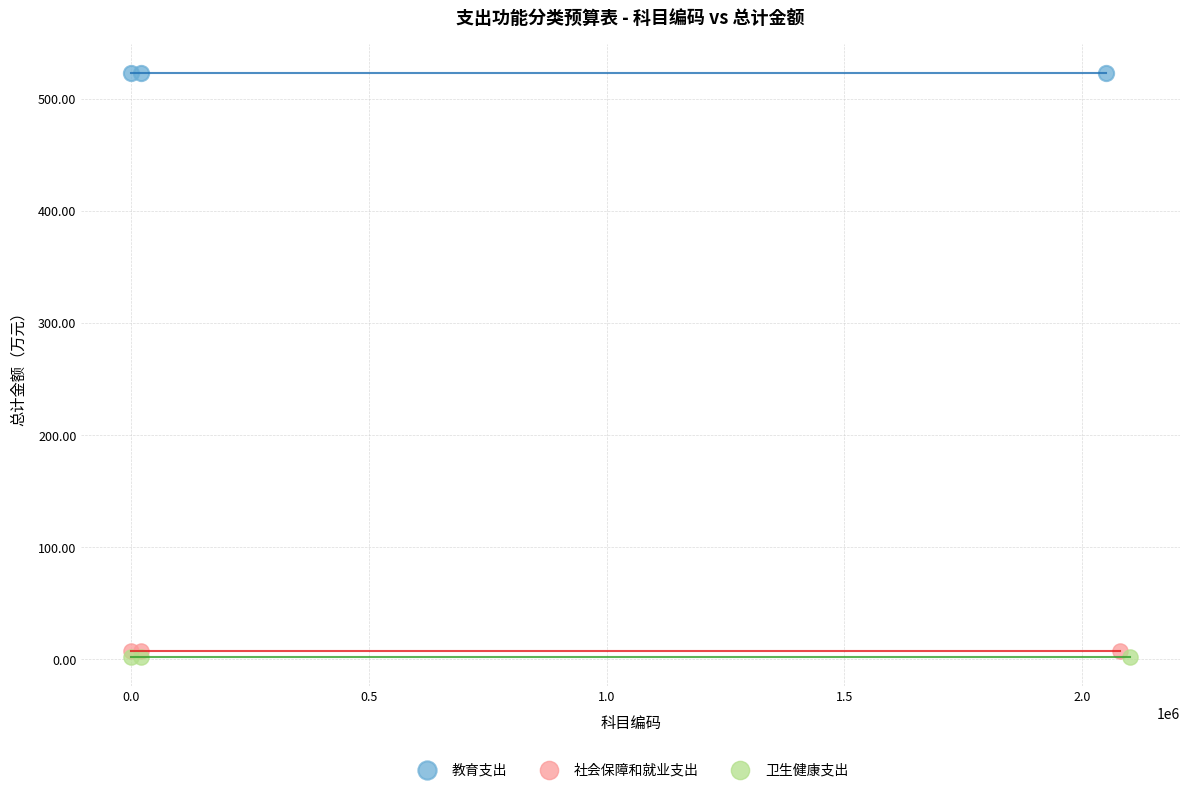

Which series contains the highest Y value?

教育支出